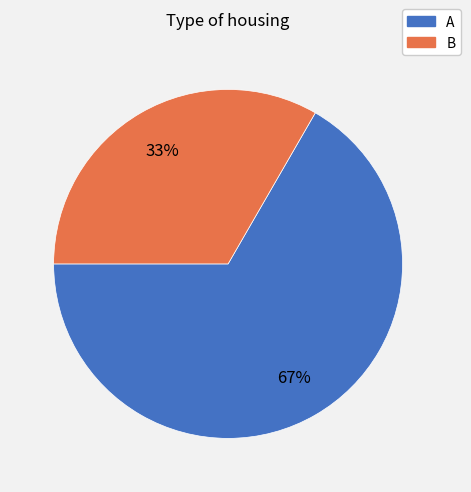

To the nearest percent, what portion does A represent?

67%